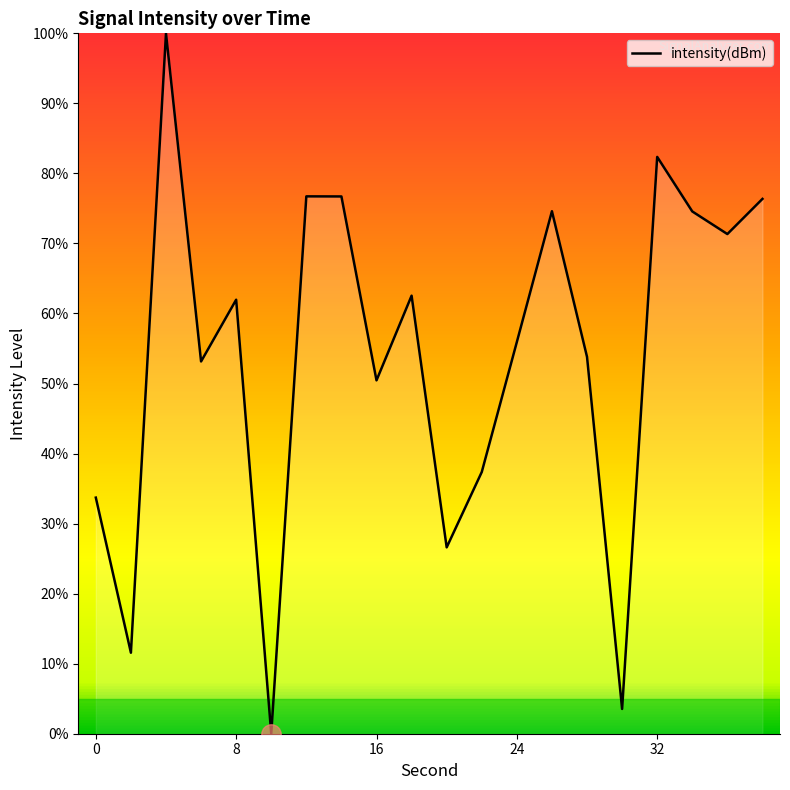

What is the greatest value displayed?

100.0